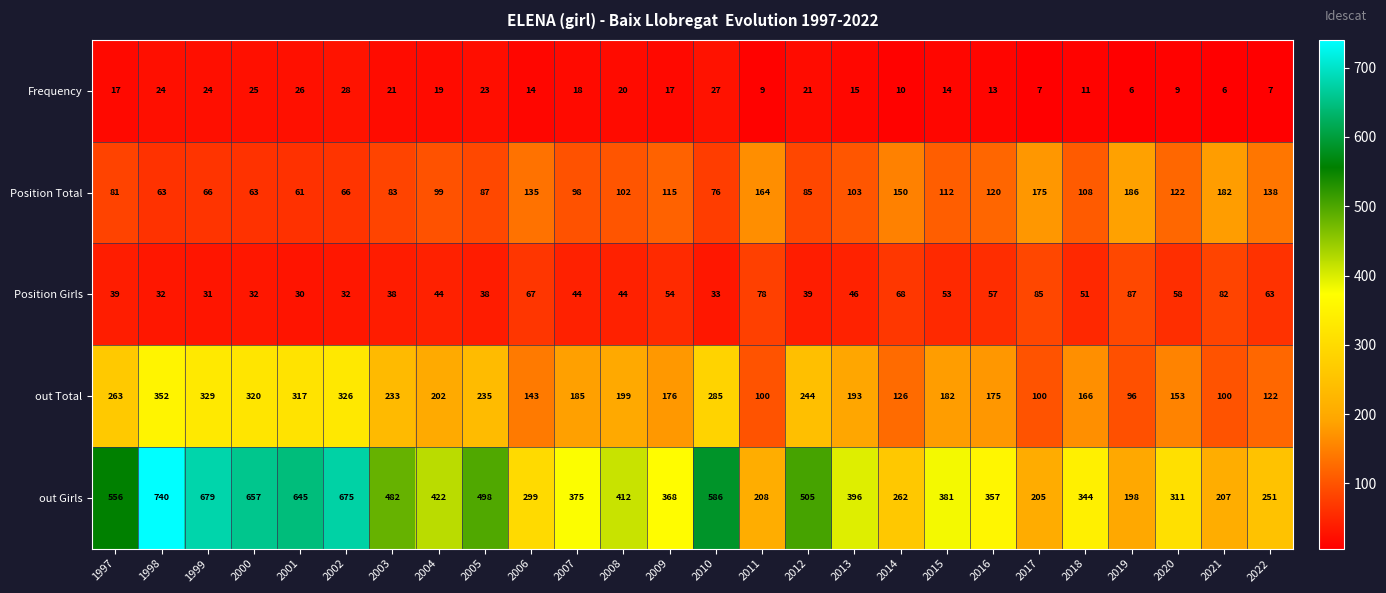

List the series in order of their peak value, highest first.

out Girls, out Total, Position Total, Position Girls, Frequency